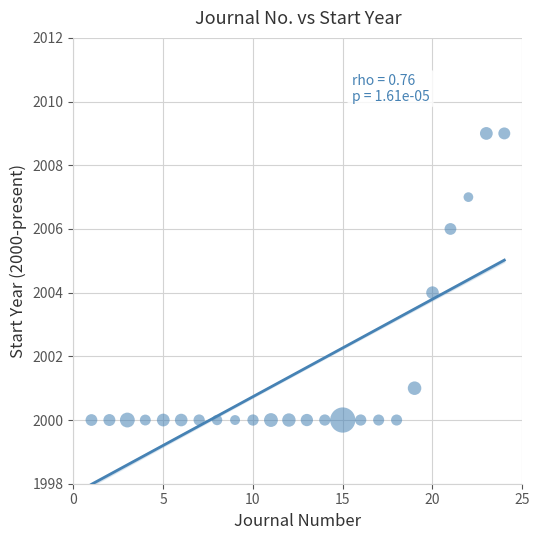

What is the range of Y values (max minus min)?

9